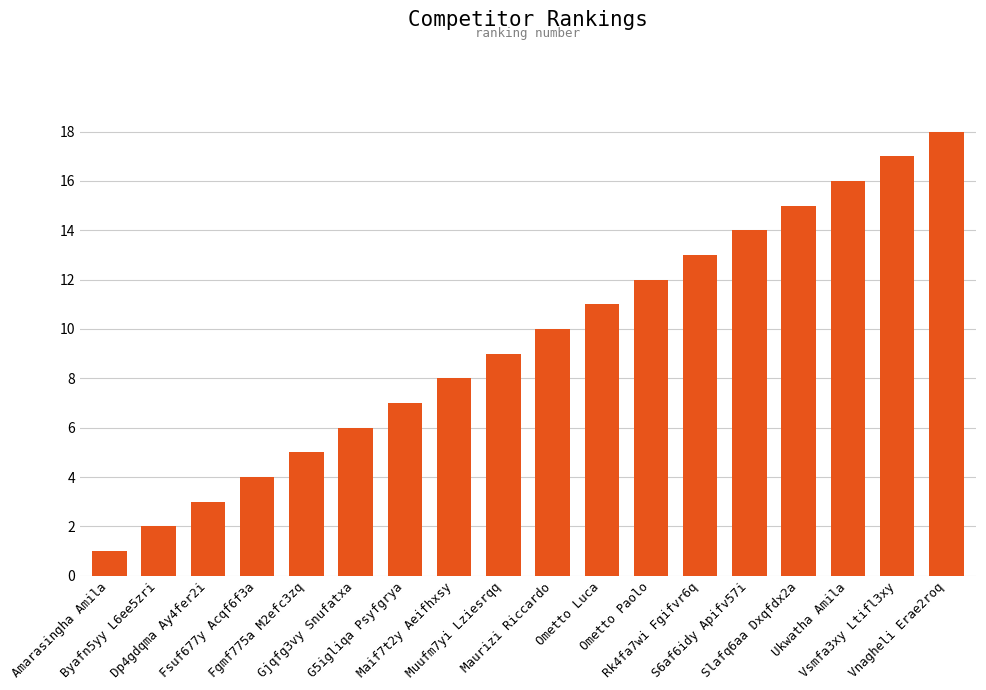

What is the sum of all values?

171